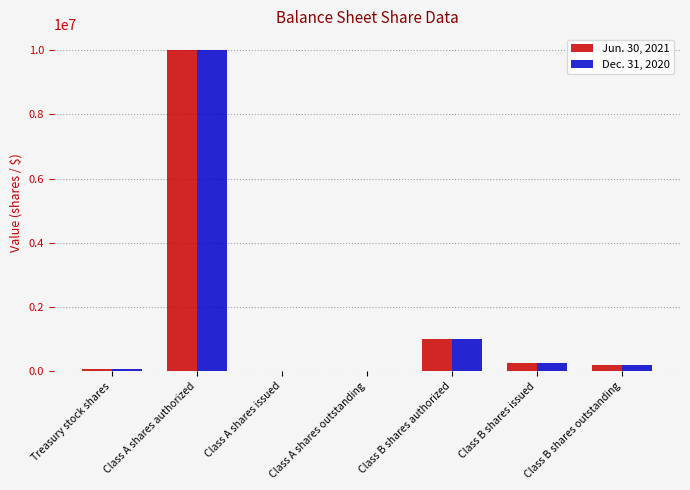

The value of Dec. 31, 2020 at Class B shares outstanding is 182648. True or false?

True